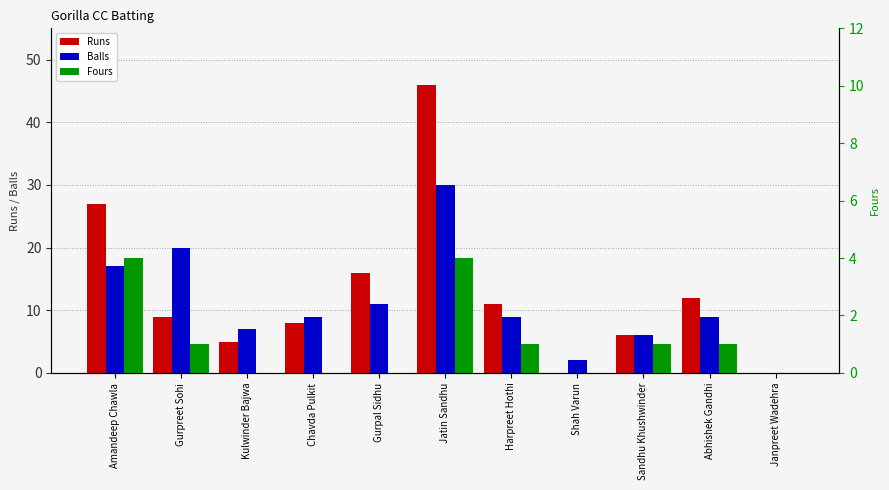

The Balls series shows 20 at Gurpreet Sohi. True or false?

True